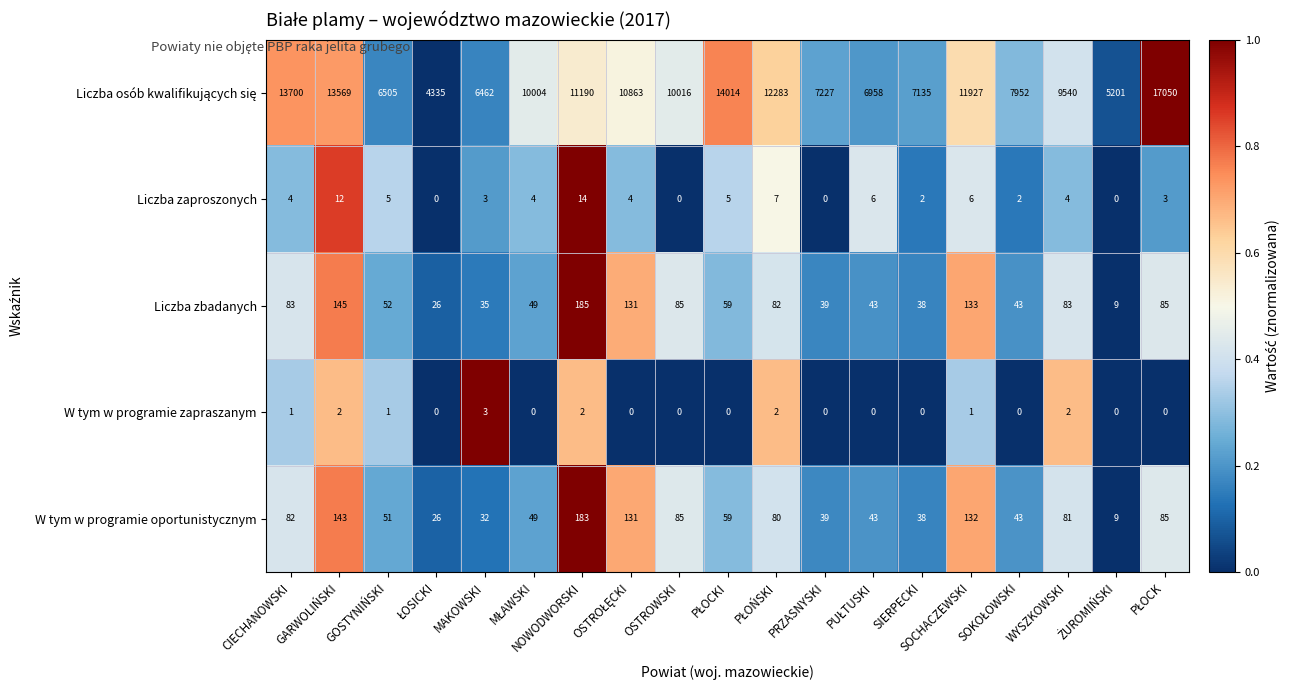

What is the total value across all series at OSTROWSKI?

10186